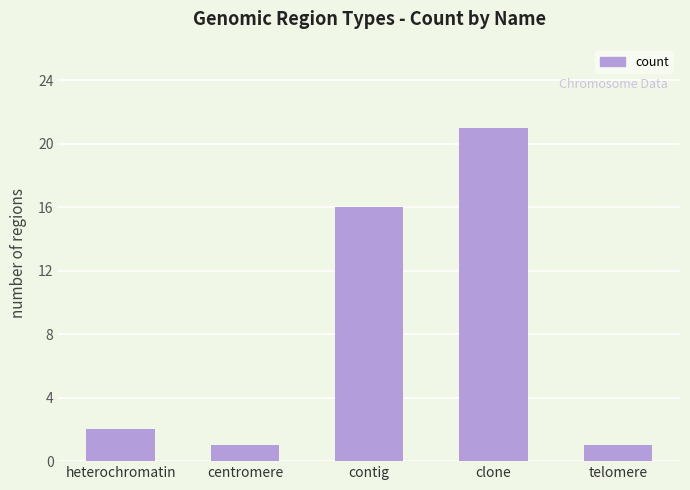

Reading left to right, list all the values displayed in this chart.

2	1	16	21	1